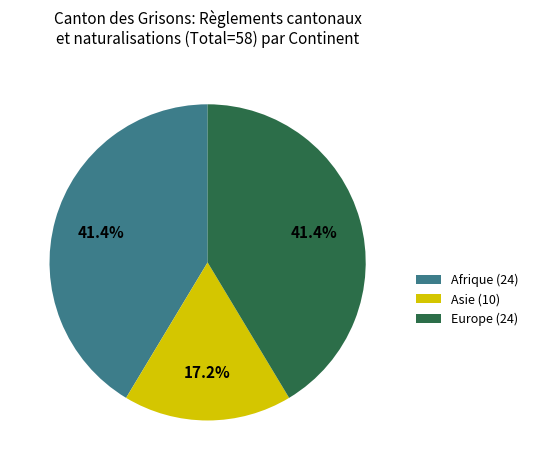

Is there a majority slice in this chart?

No